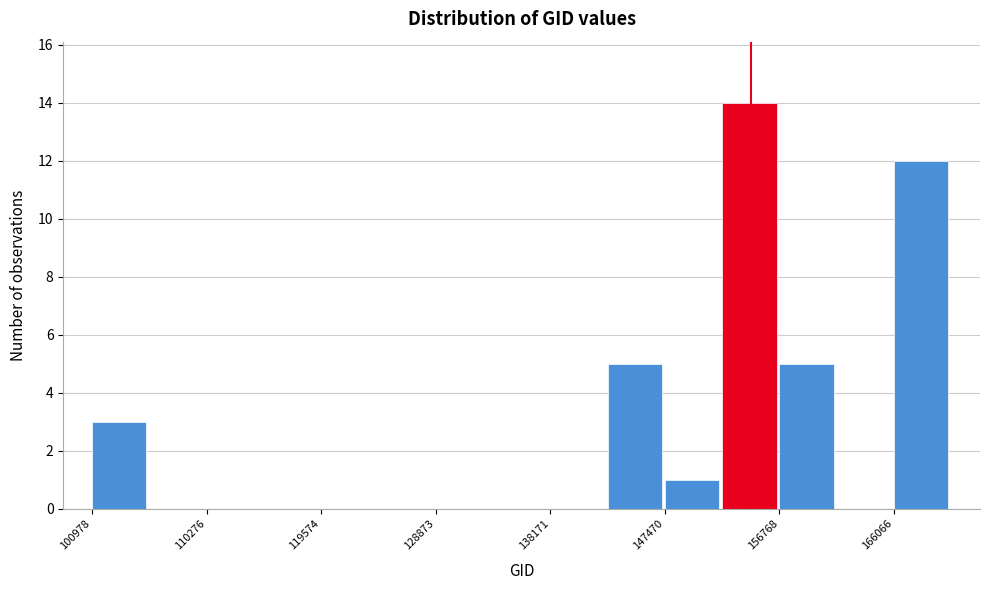

Reading left to right, list every bar in this chart as the range it spans on the x-axis followed by its height. Neither the bar edges nor the heights are printed on the chart, so give them approximately, as read against the axes.

101000 to 106000: 3
106000 to 110000: 0
110000 to 115000: 0
115000 to 120000: 0
120000 to 124000: 0
124000 to 129000: 0
129000 to 134000: 0
134000 to 138000: 0
138000 to 143000: 0
143000 to 147000: 5
147000 to 152000: 1
152000 to 157000: 14
157000 to 161000: 5
161000 to 166000: 0
166000 to 171000: 12